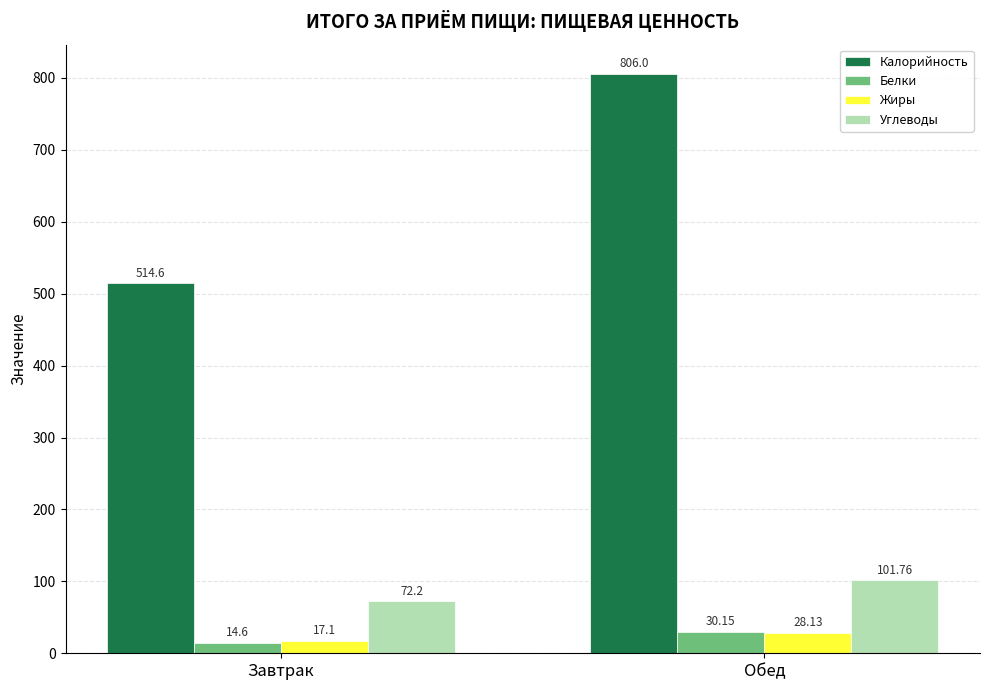

The Калорийность series shows 514.6 at Завтрак. True or false?

True